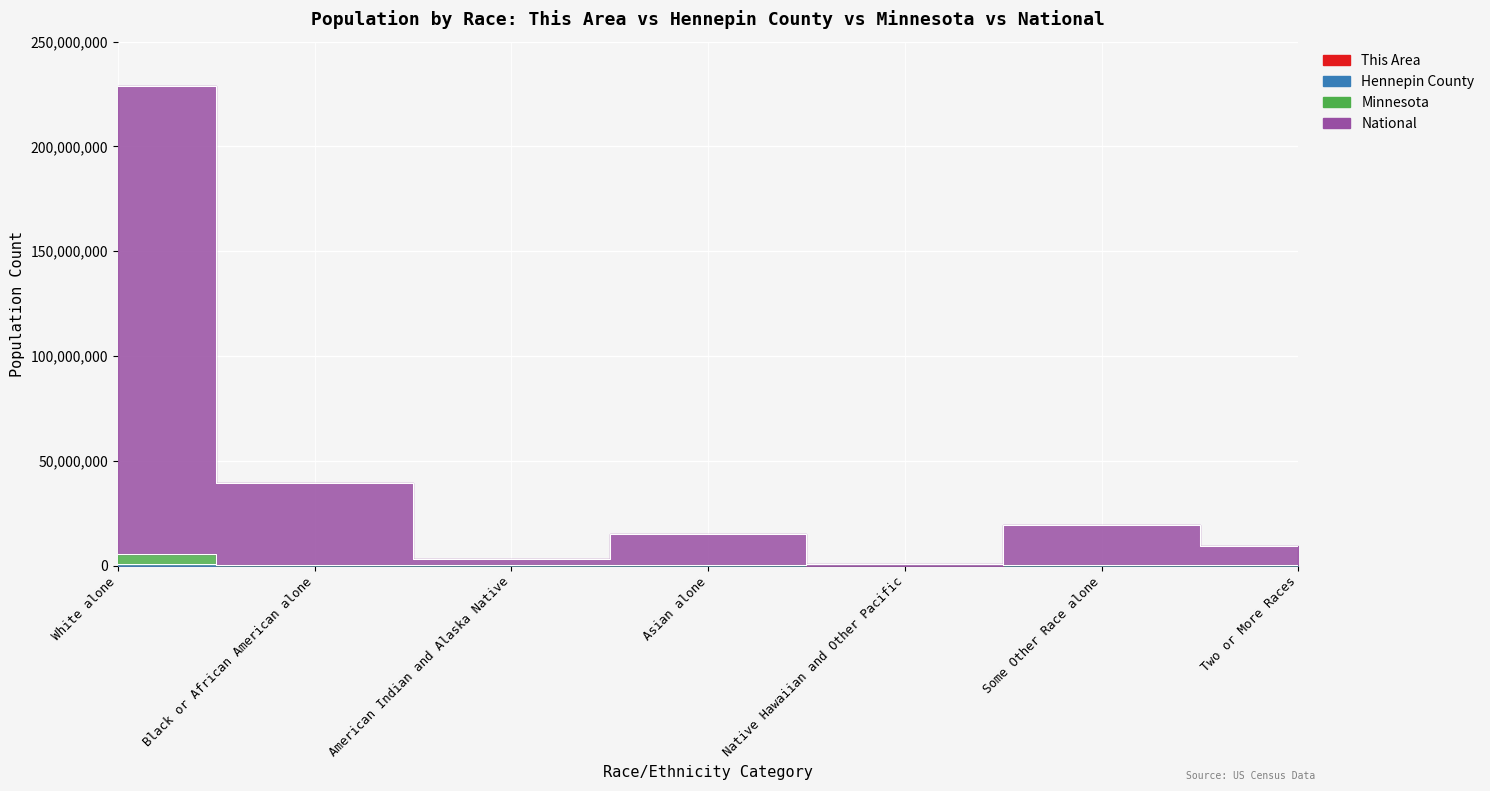

List the labels in order of Minnesota value, smallest first.

Native Hawaiian and Other Pacific, American Indian and Alaska Native, Some Other Race alone, Two or More Races, Asian alone, Black or African American alone, White alone